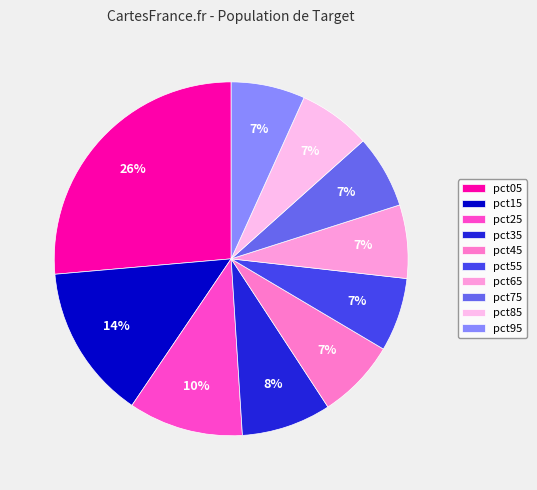

To the nearest percent, what portion does pct55 represent?

7%